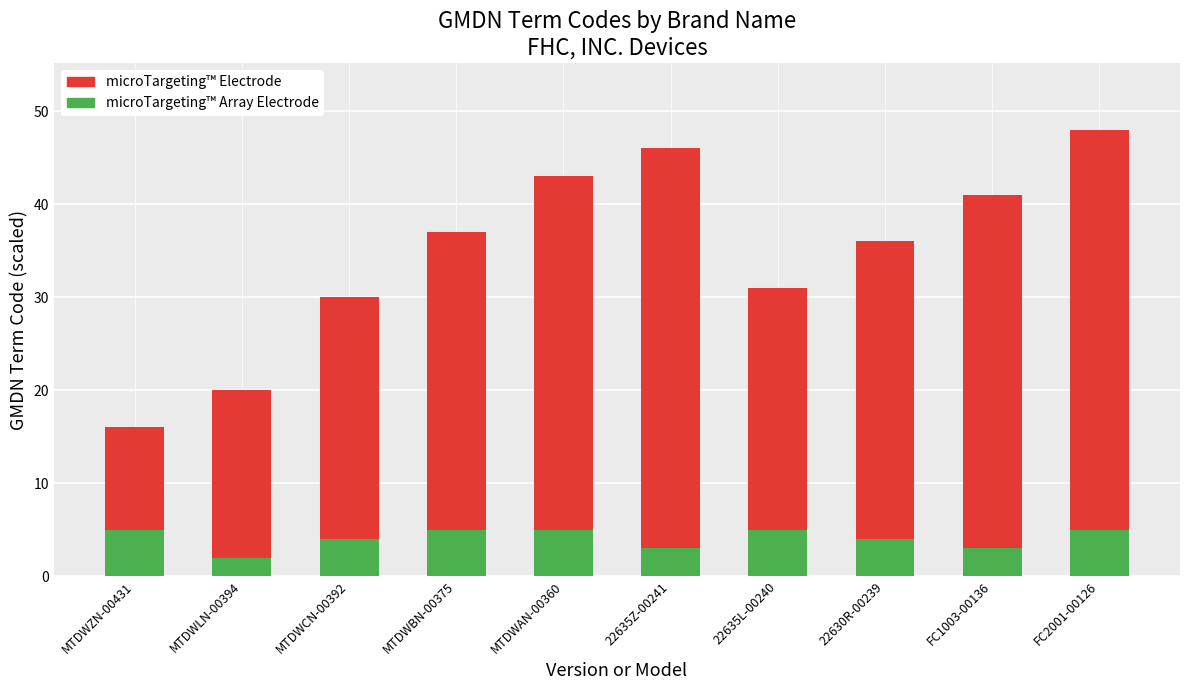

What is the maximum value for microTargeting™ Array Electrode?

5